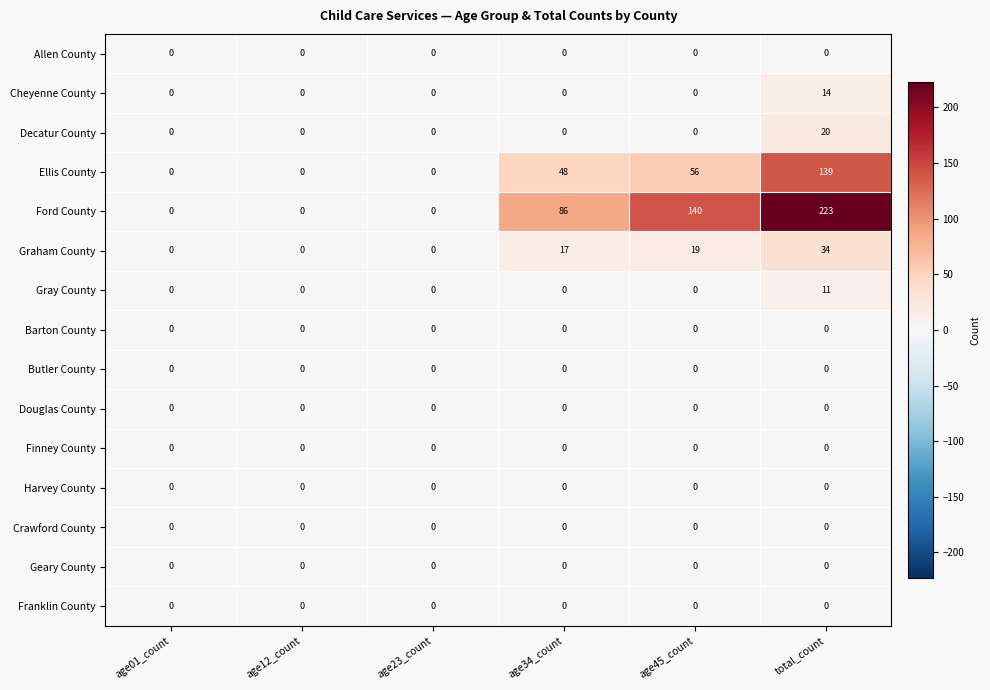

Which series has the largest range (max minus min)?

Ford County